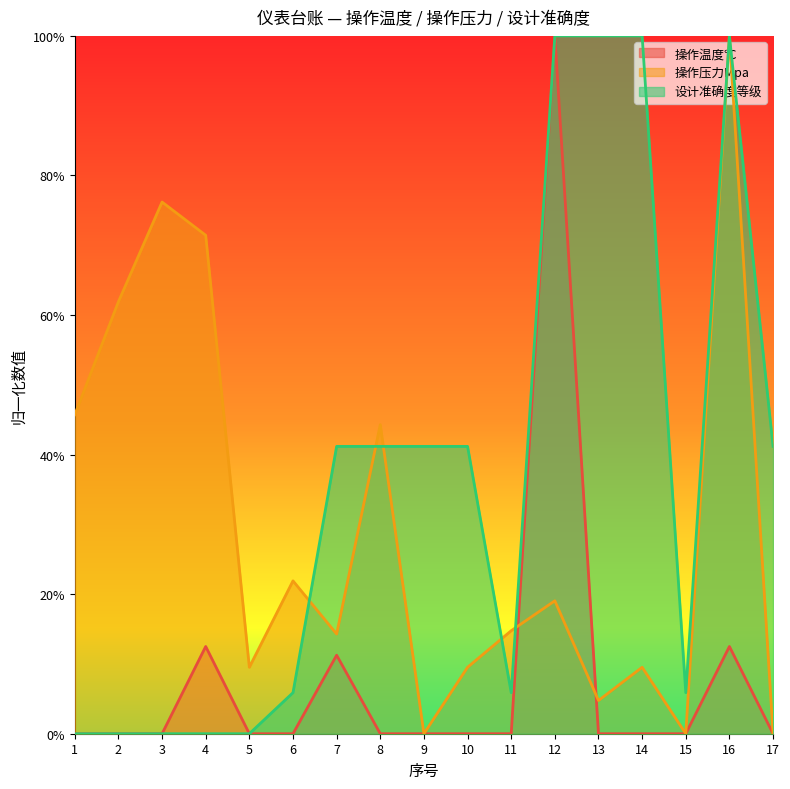

At which label is 操作压力Mpa closest to 0?

9